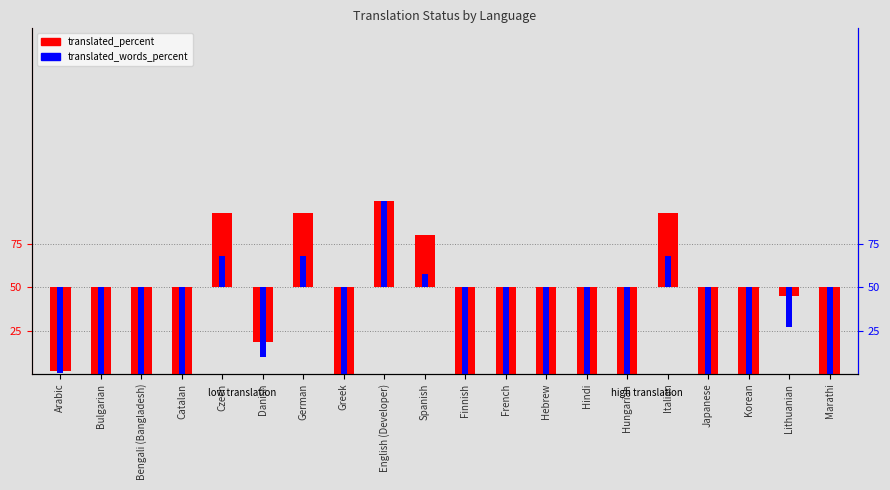

At how many categories does at least one series exceed -14?

6